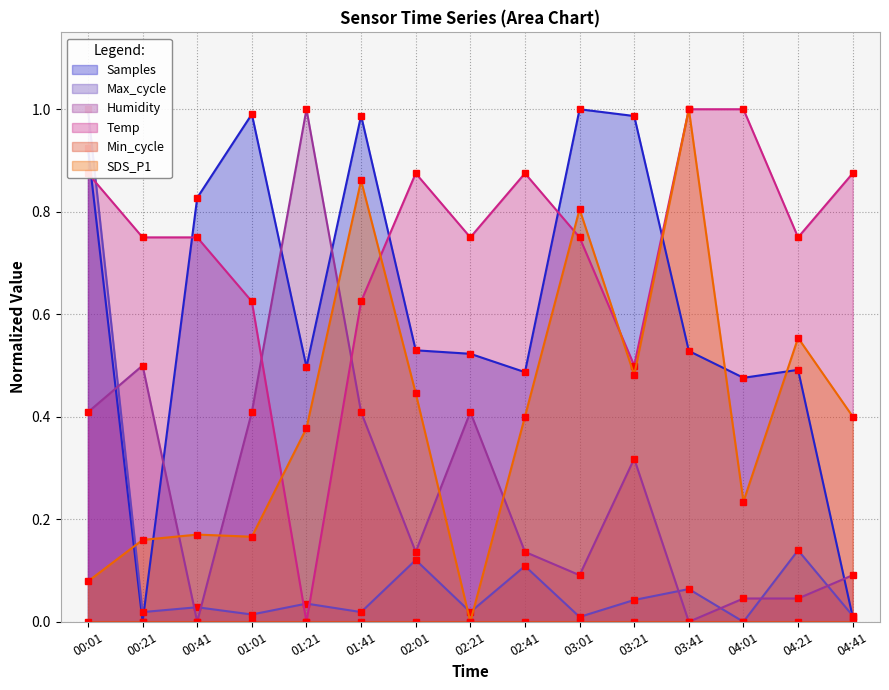

At how many categories does at least one series exceed 0?

15